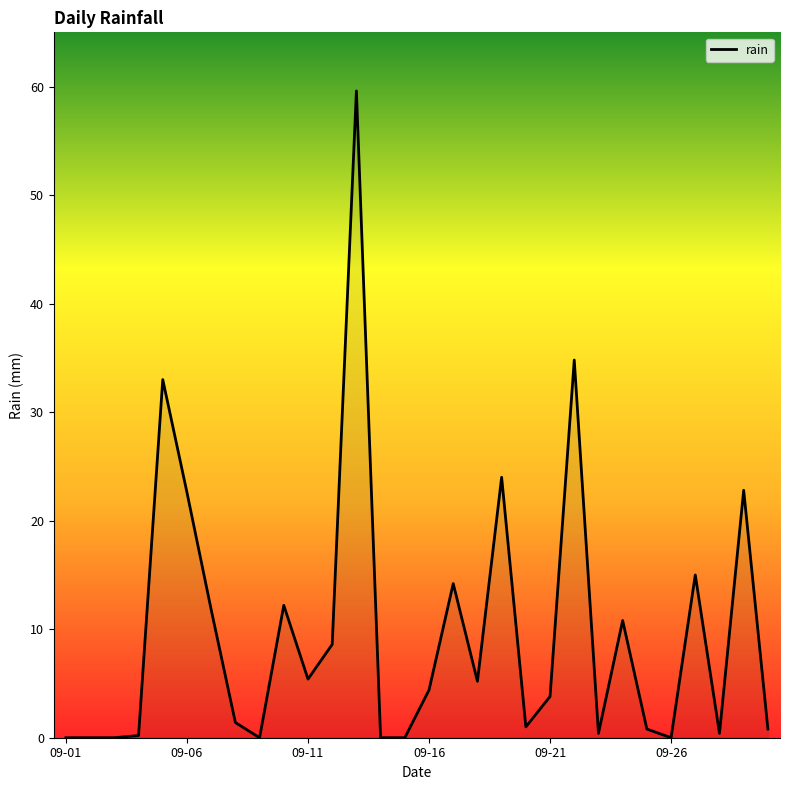

What is the greatest value displayed?

59.6